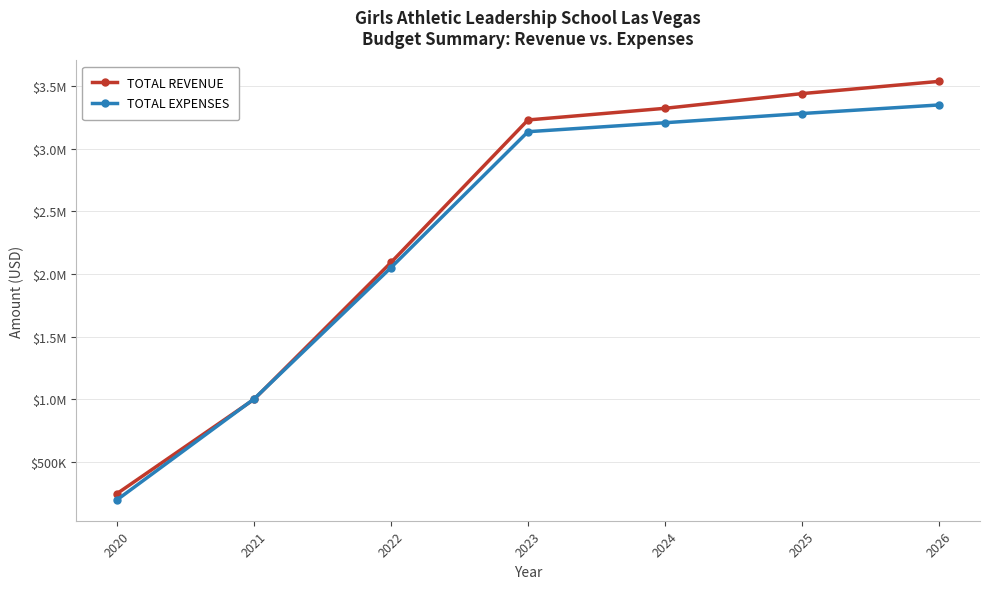

What are all the series names shown in the legend?

TOTAL REVENUE, TOTAL EXPENSES